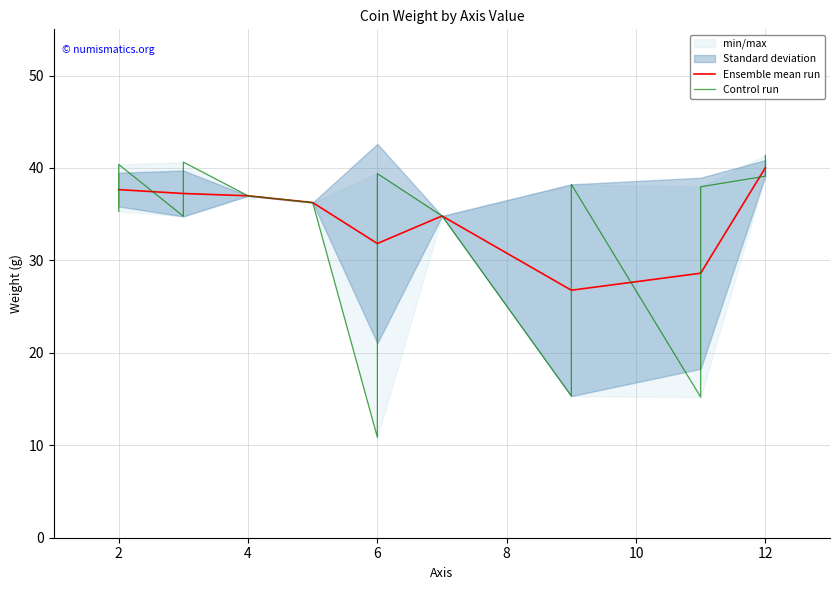

What is the sum of all values?

886.3